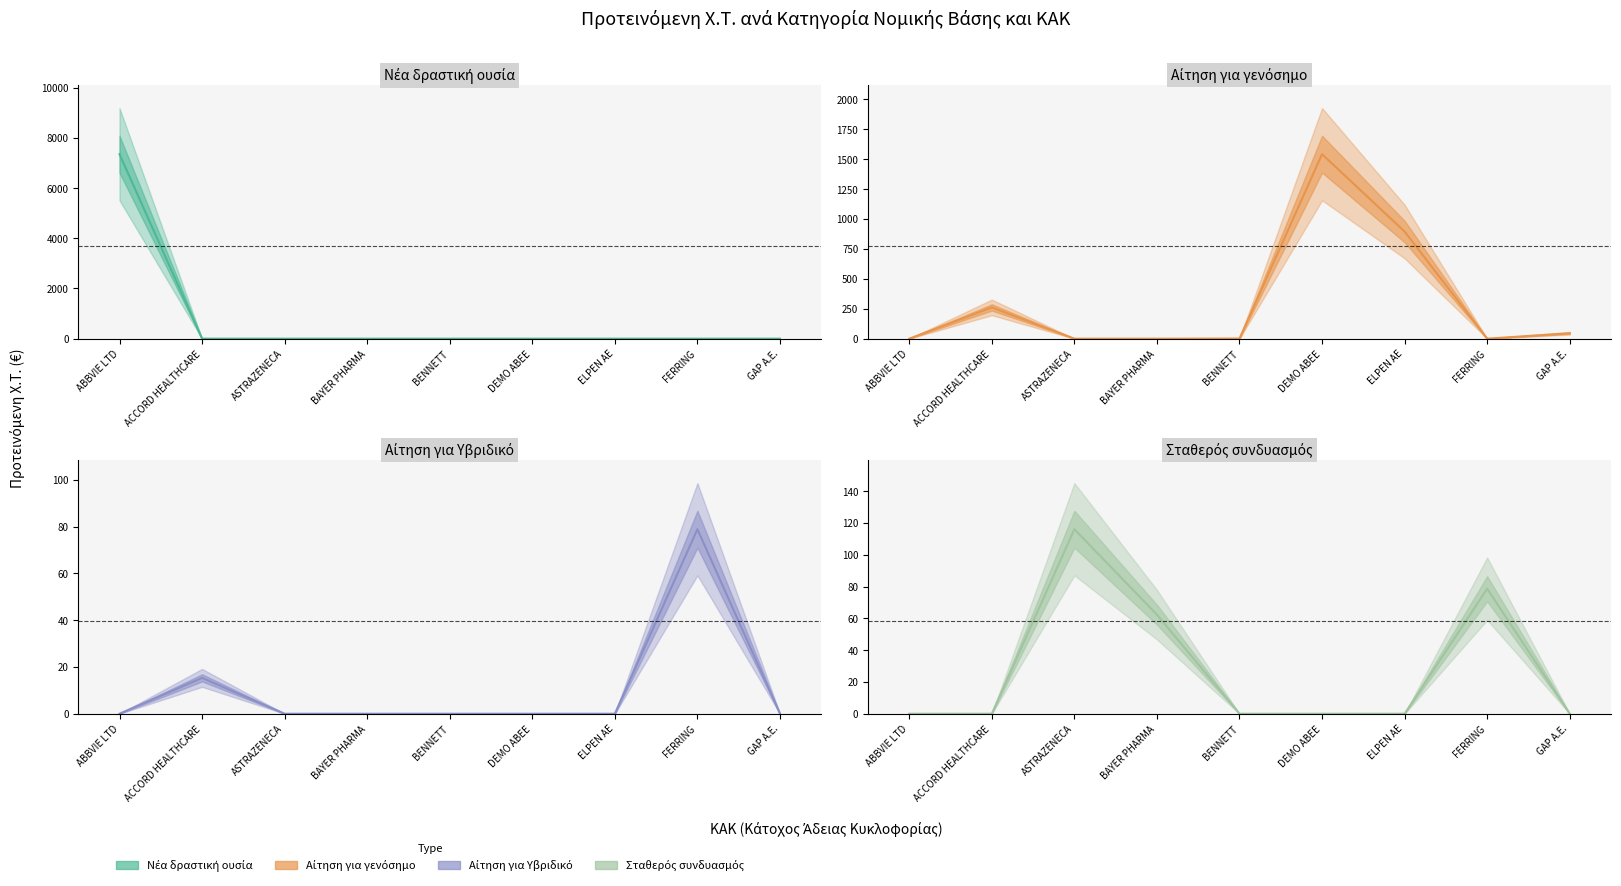

What are all the series names shown in the legend?

Νέα δραστική ουσία (mean), Αίτηση για γενόσημο (mean), Αίτηση για Υβριδικό (mean), Σταθερός συνδυασμός (mean)